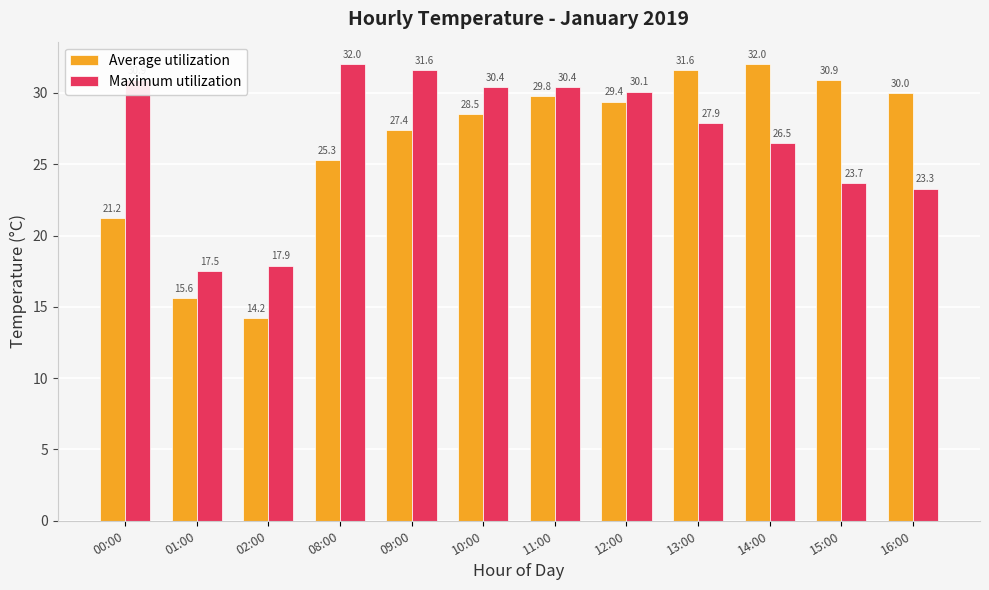

What is the smallest value displayed?

14.2